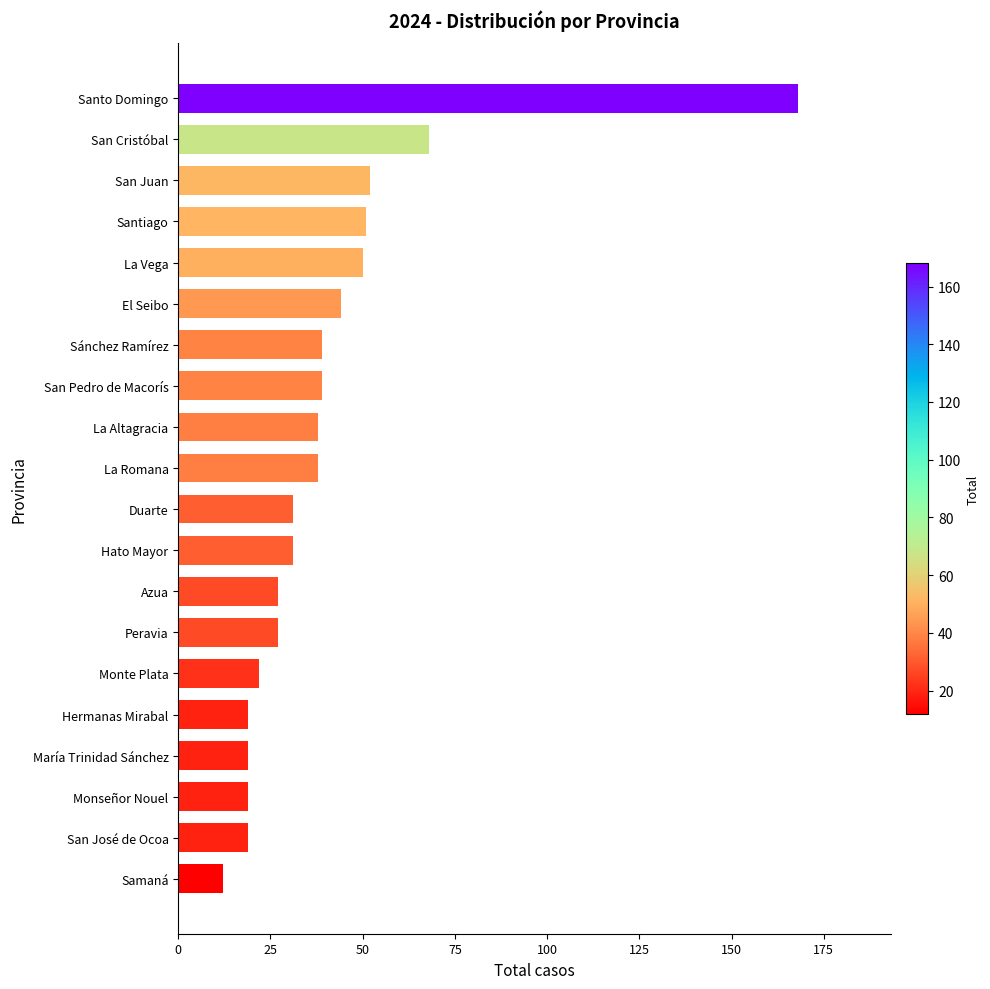

Where is the data nearest to the value 90?

San Cristóbal